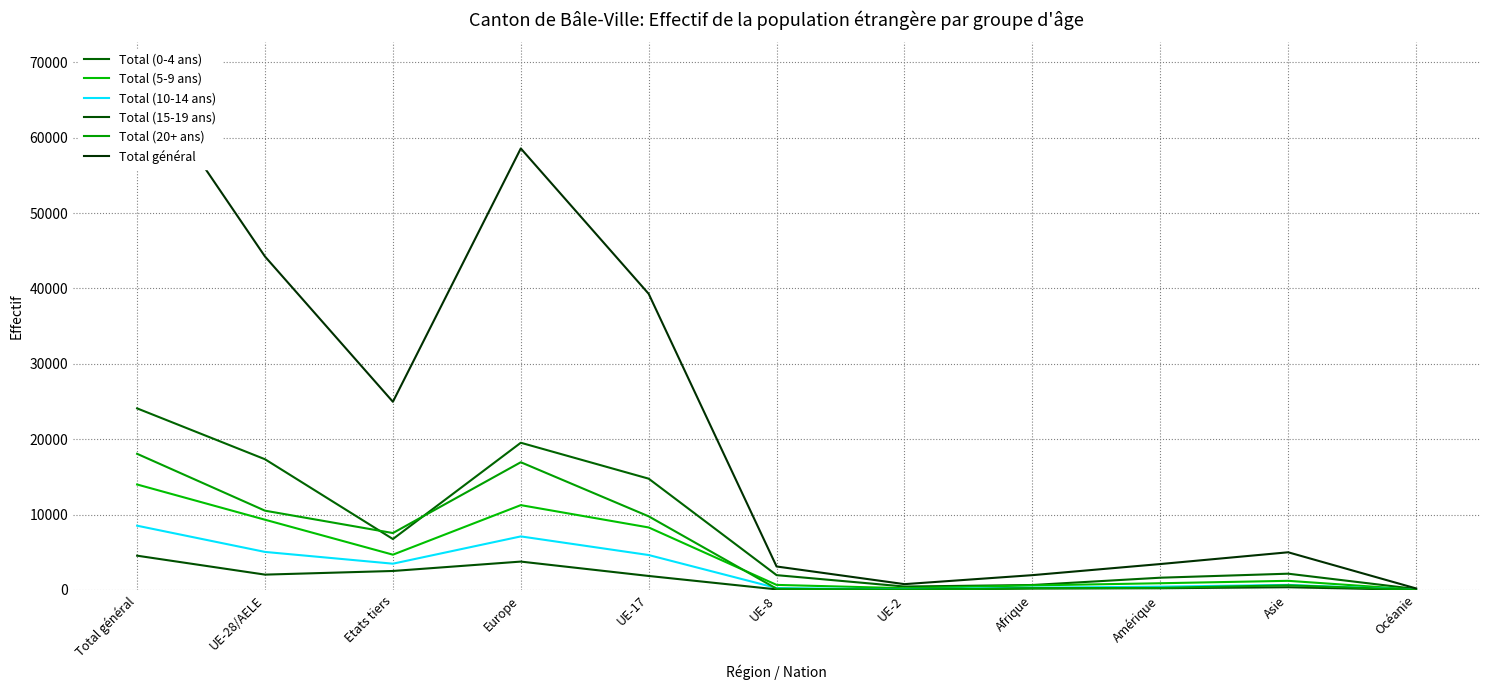

What is the label of the 7th point from the right?

UE-17